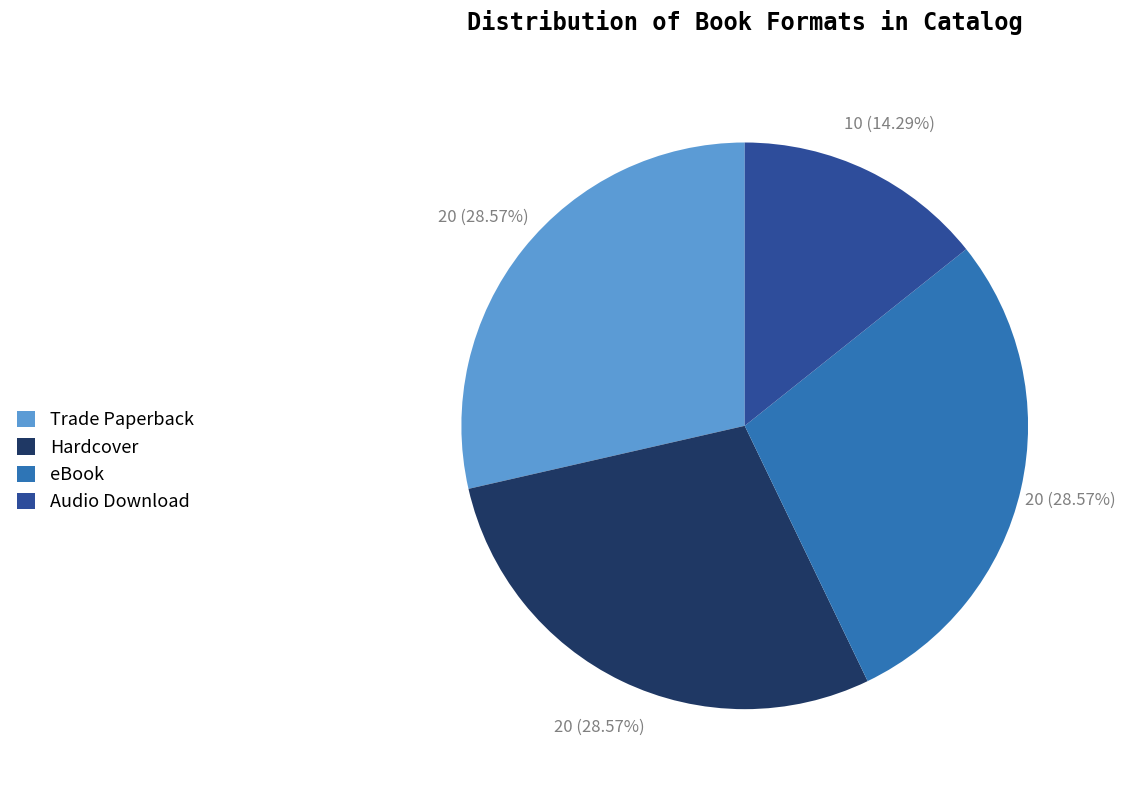

Is Audio Download the majority of the pie?

No